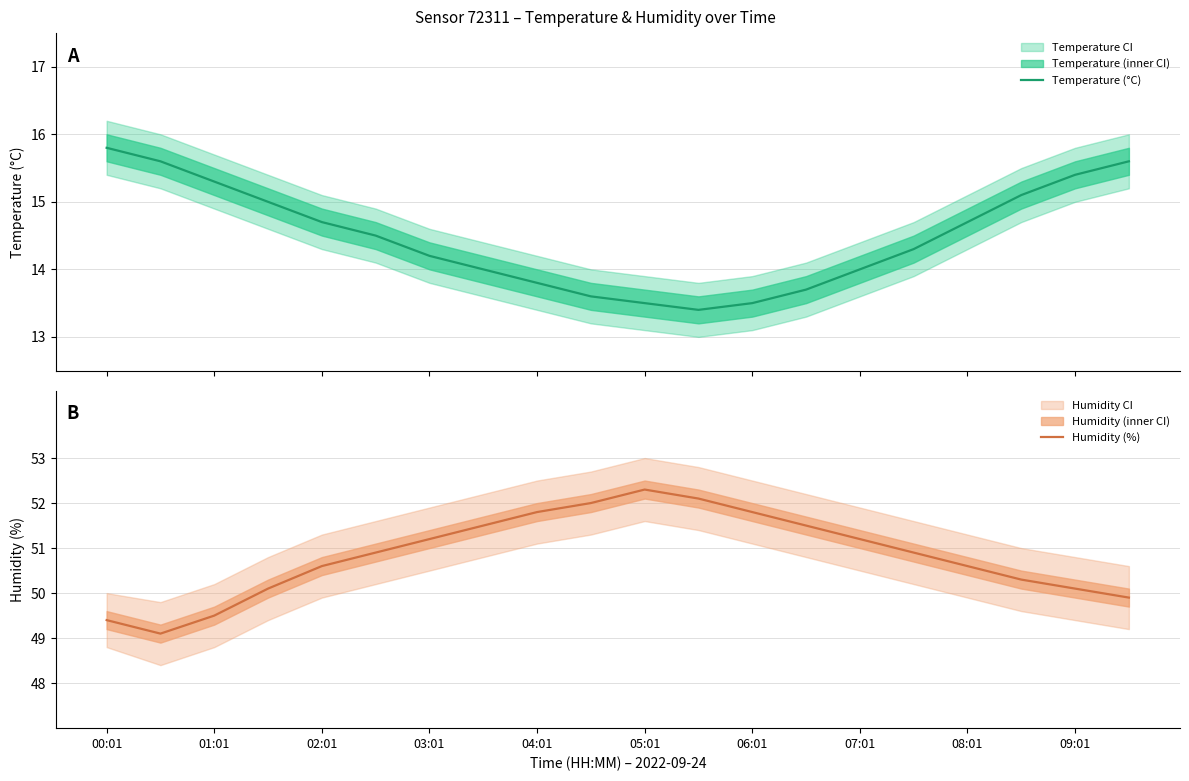

The value of Humidity (%) at 01:01 is 69.1. True or false?

False